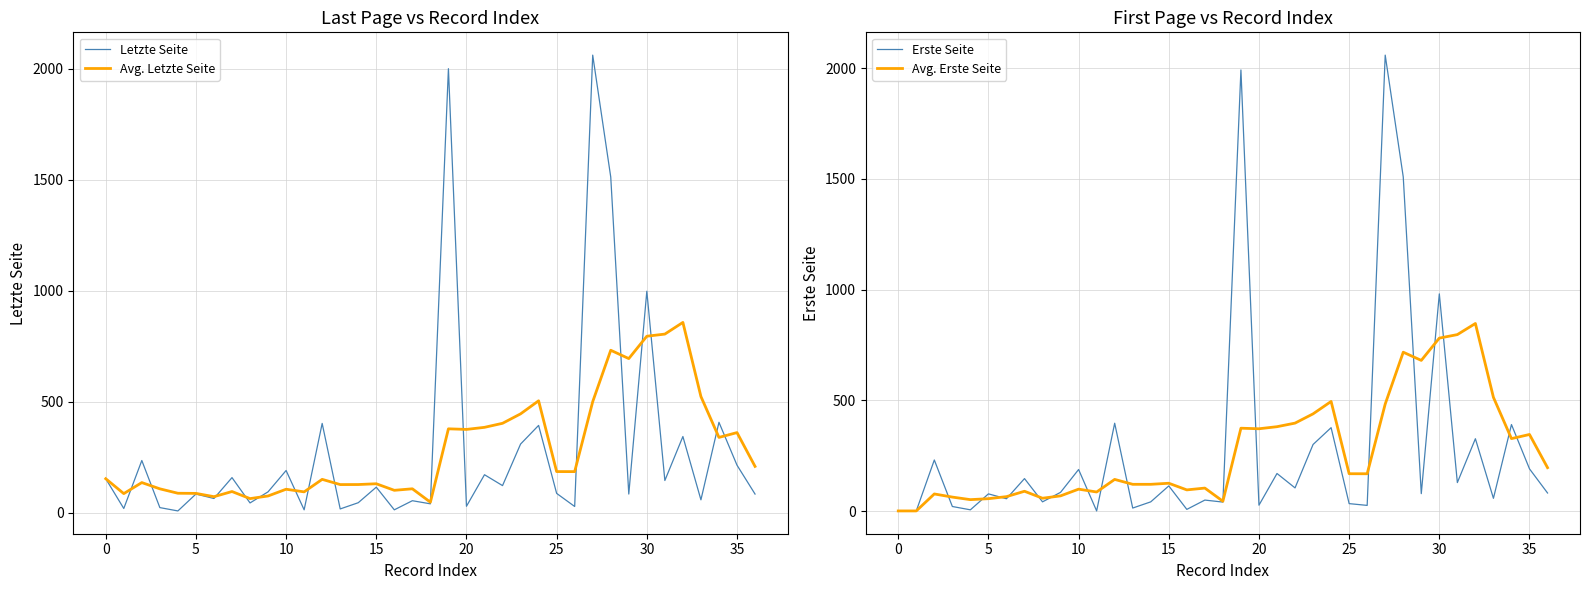

What is the total value across all series at 32?

2376.0